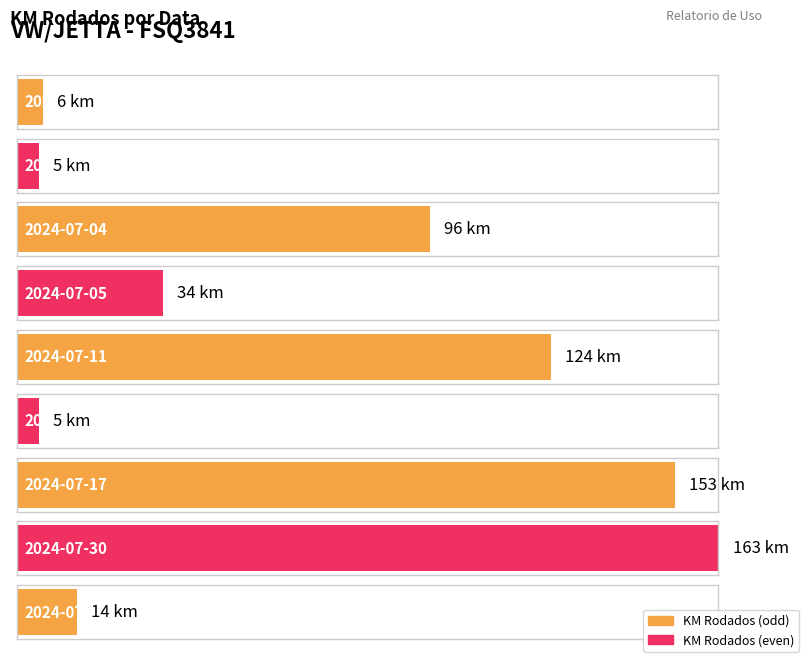

Does the chart contain stacked bars?

No